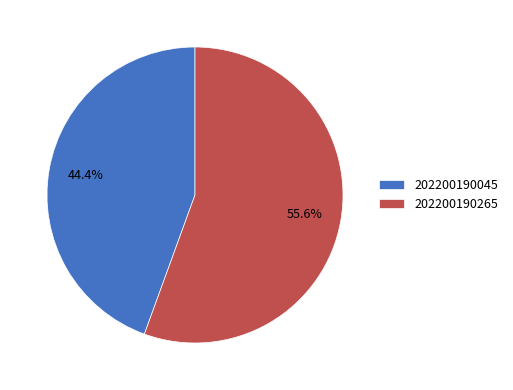

Which slice represents more than half of the pie?

202200190265